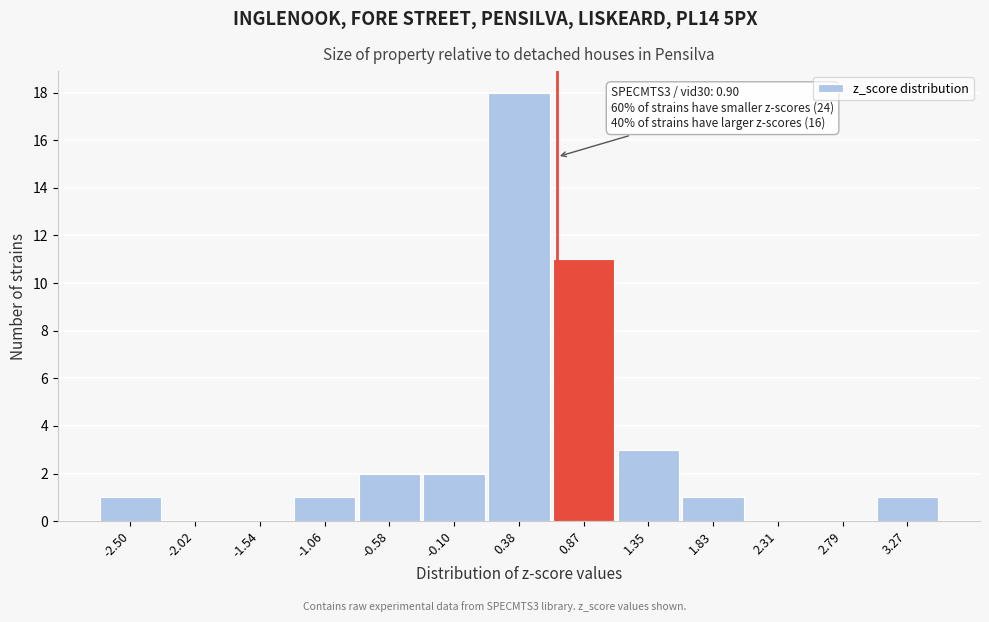

Reading left to right, what are all the values shown in this chart?

-2.50=1	-2.02=0	-1.54=0	-1.06=1	-0.58=2	-0.10=2	0.38=18	0.87=11	1.35=3	1.83=1	2.31=0	2.79=0	3.27=1